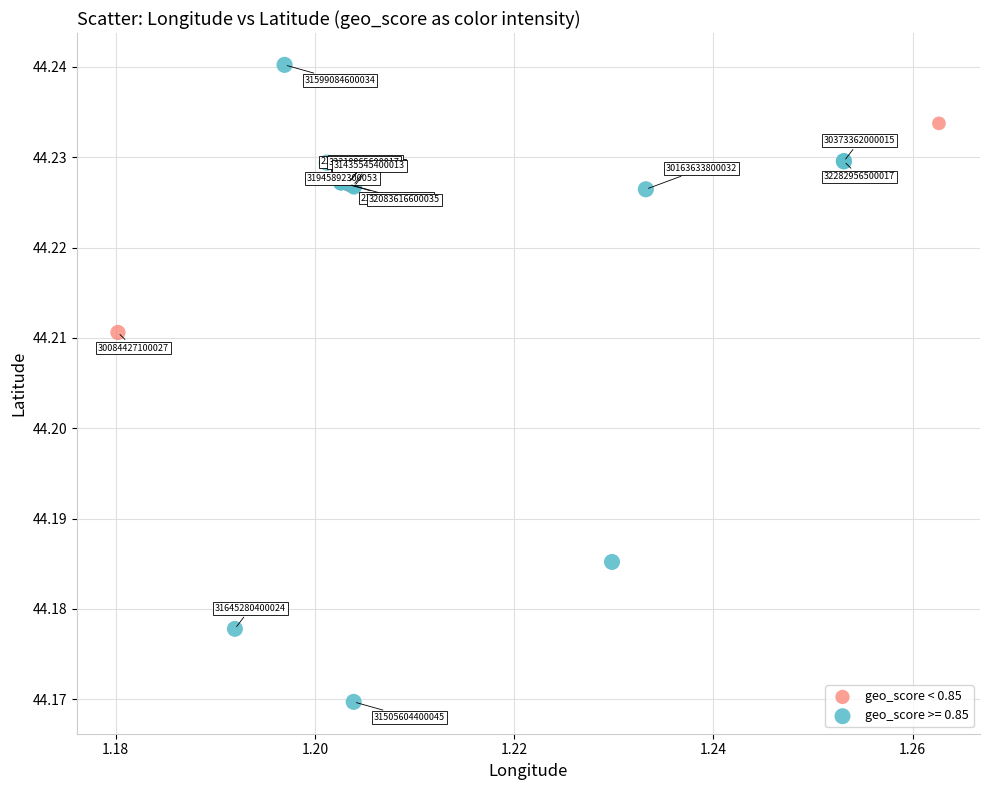

Which series contains the highest Y value?

geo_score >= 0.85